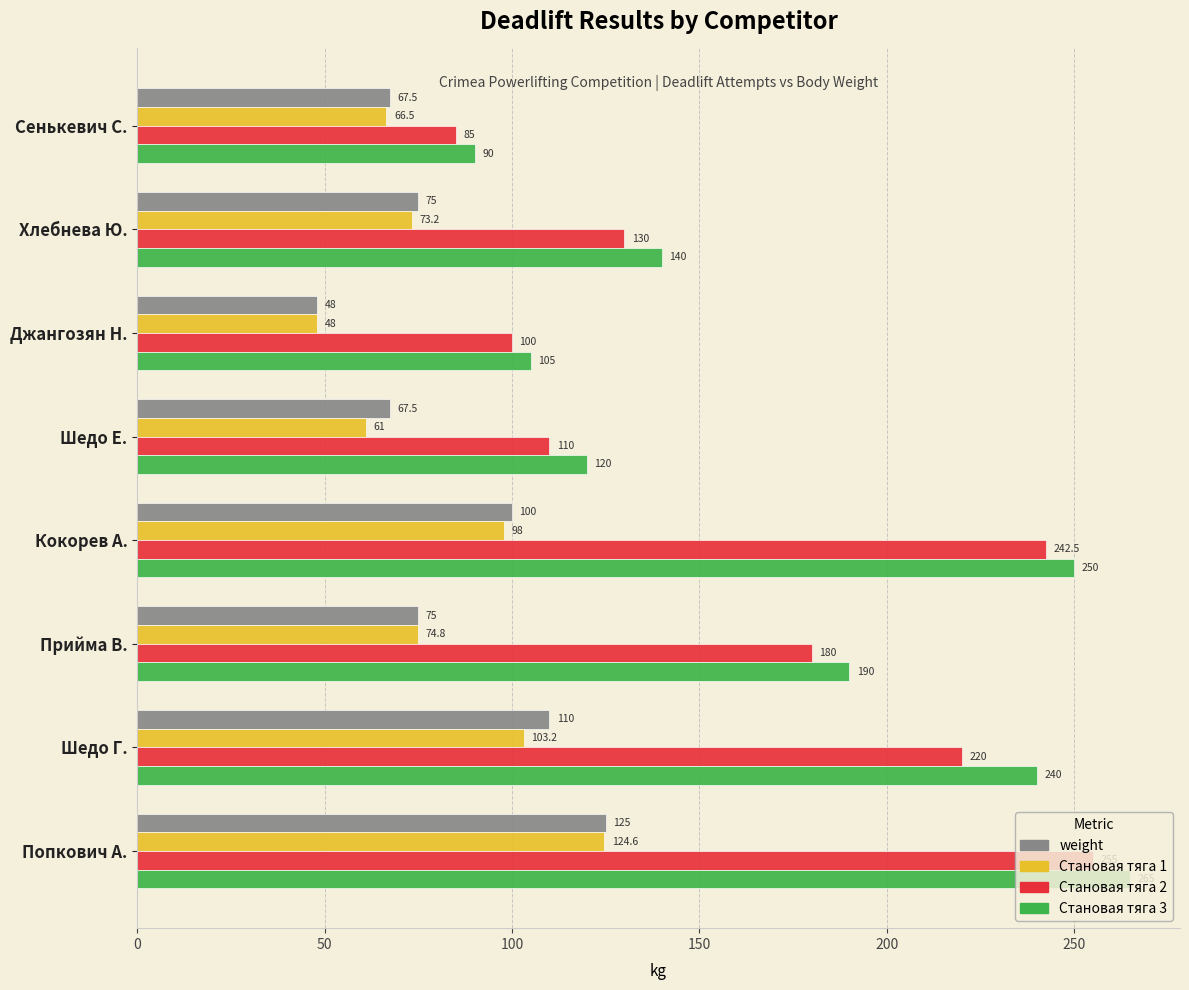

Between Шедо Г. and Попкович А., which series saw the biggest shift?

Становая тяга 2